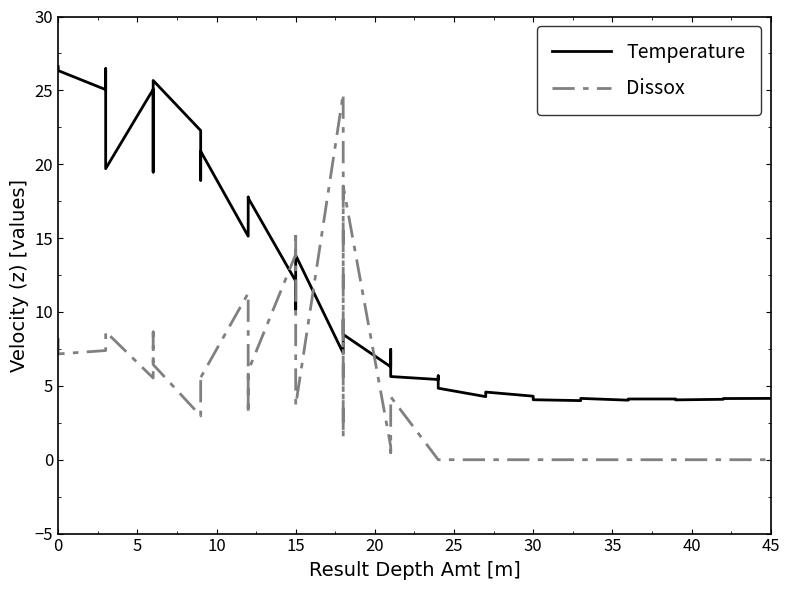

True or false: Dissox has a value of 0.0 at 25.

True